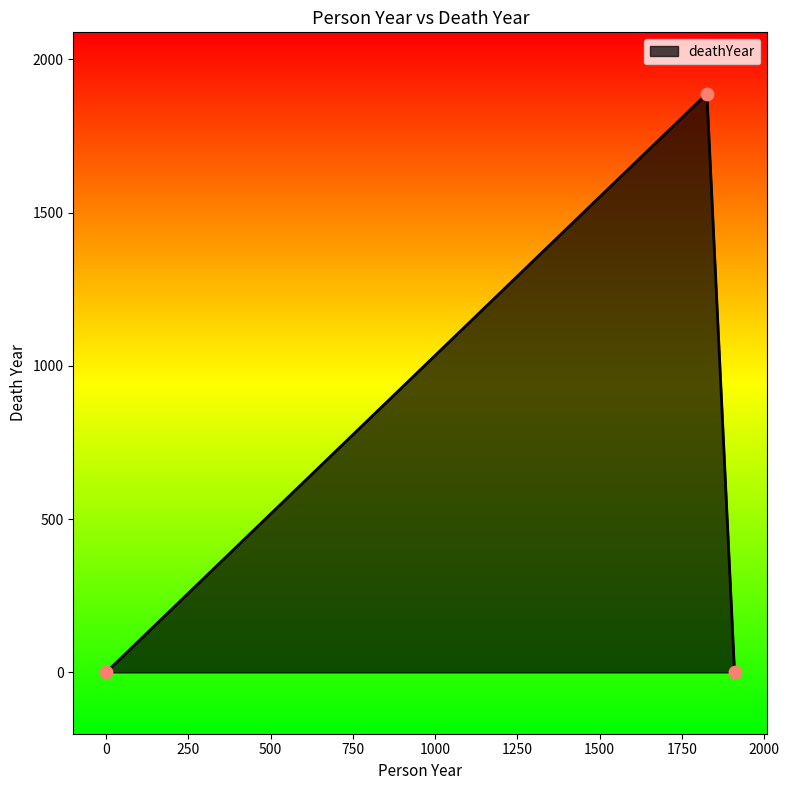

What is the difference between the maximum and minimum values?

1888